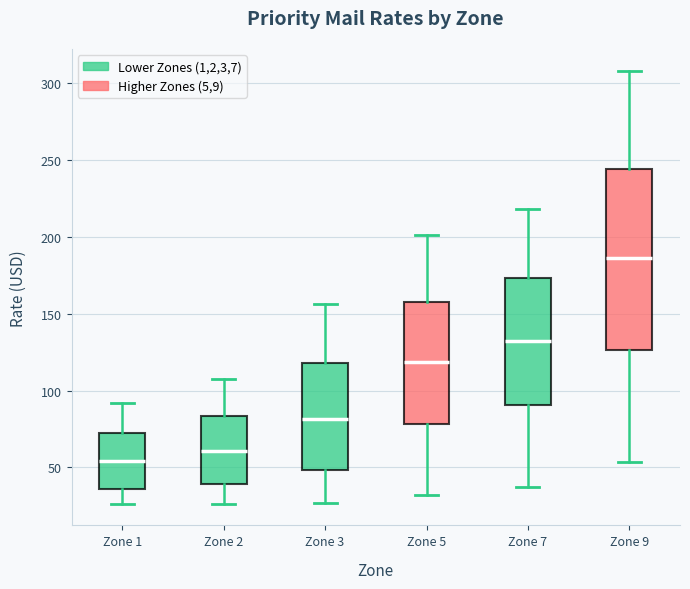

Reading left to right, transcribe this box plot: for each box, give where its median line is, the range the box spans, and where its two whiskers end, as read against the y-axis. The values are not printed on the chart, so give them approximately, as read against the axis.

Zone 1: median 55, box 35 to 70, whiskers 25 to 90
Zone 2: median 60, box 40 to 85, whiskers 25 to 110
Zone 3: median 80, box 50 to 120, whiskers 25 to 155
Zone 5: median 120, box 80 to 160, whiskers 30 to 200
Zone 7: median 130, box 90 to 175, whiskers 35 to 220
Zone 9: median 185, box 125 to 245, whiskers 55 to 310